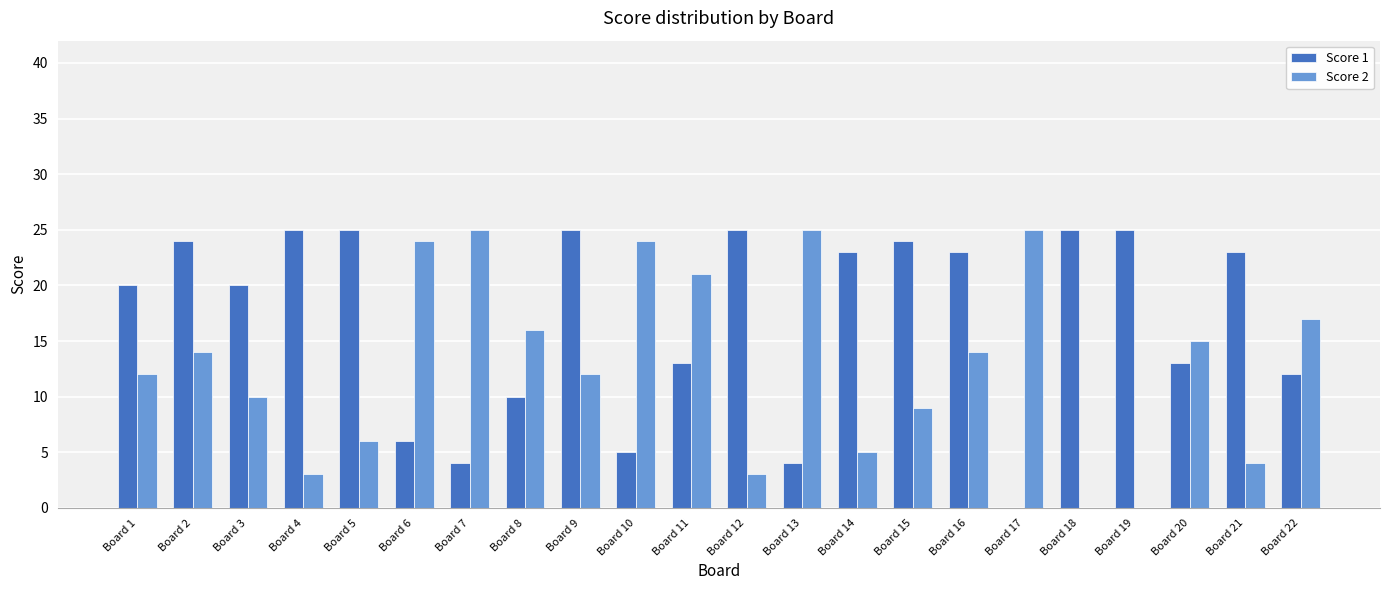

How many distinct data groups are displayed?

2